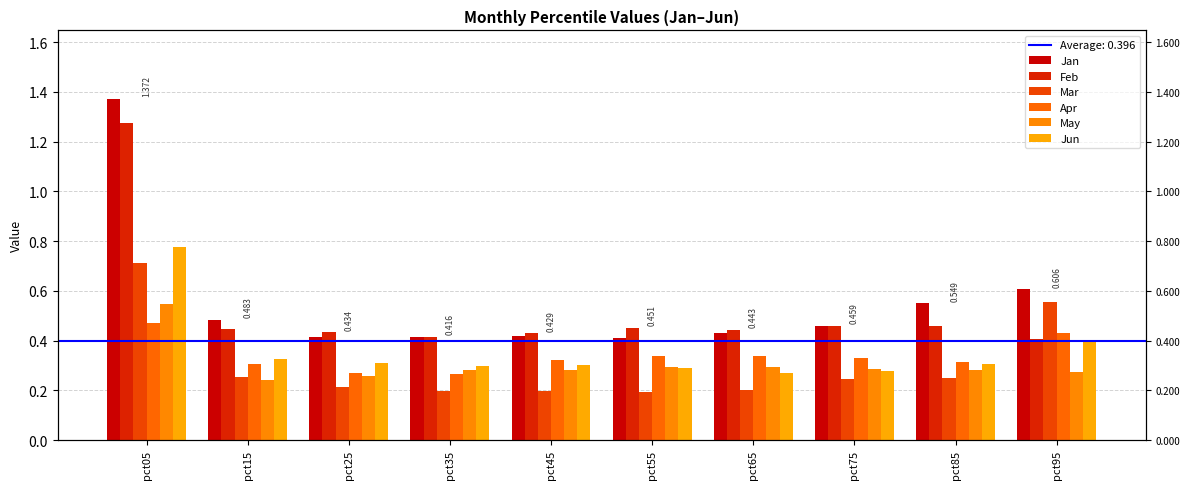

How many data points does each series have?

10